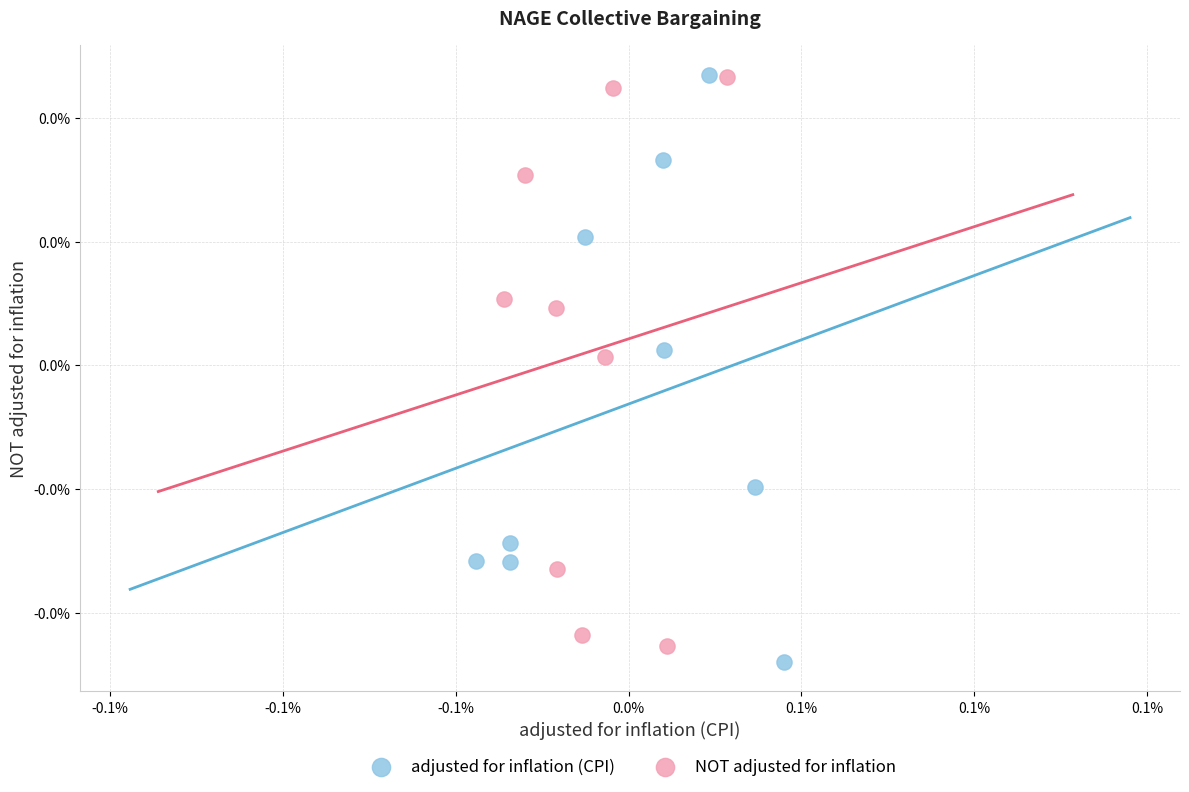

Which series contains the lowest Y value?

adjusted for inflation (CPI)